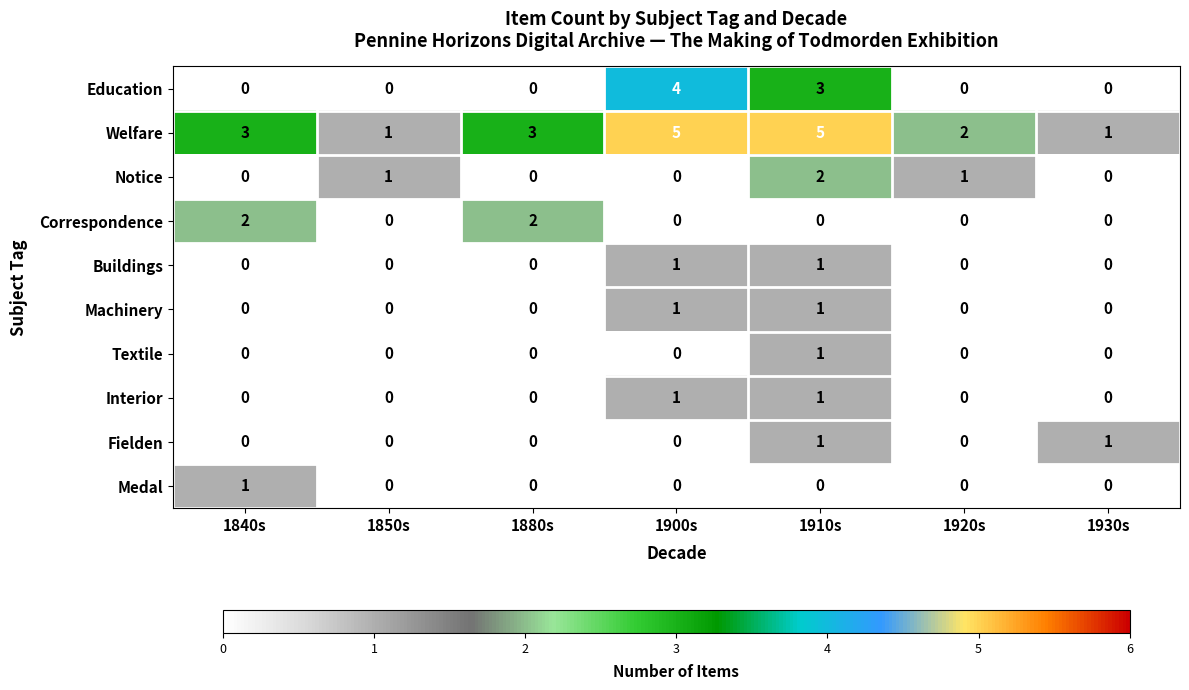

Count the Textile values in the range 0 to 1.

7